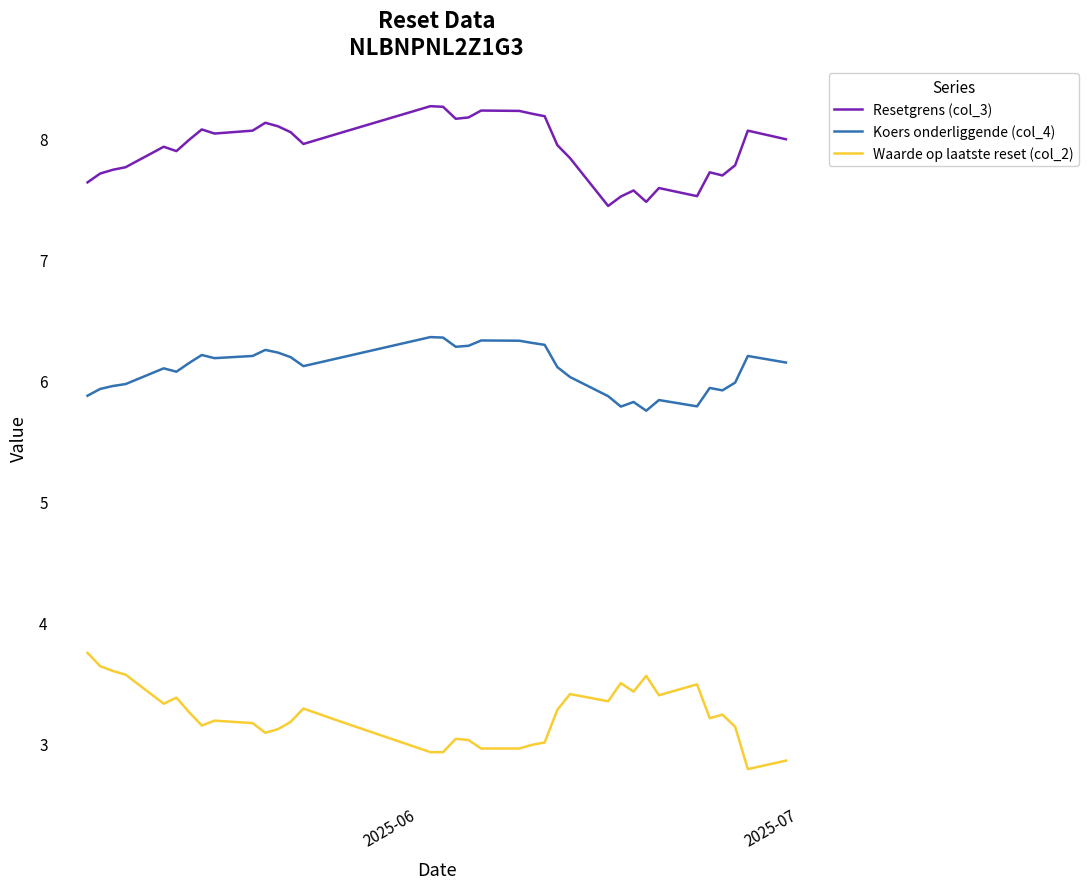

What is the minimum value for Resetgrens (col_3)?

7.4